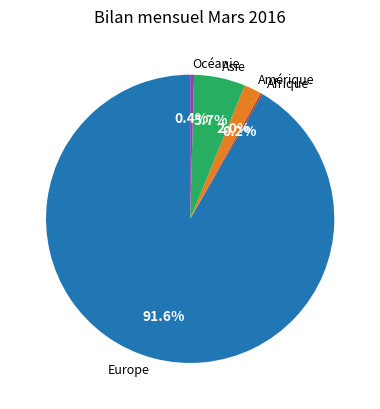

Which slice represents more than half of the pie?

Europe